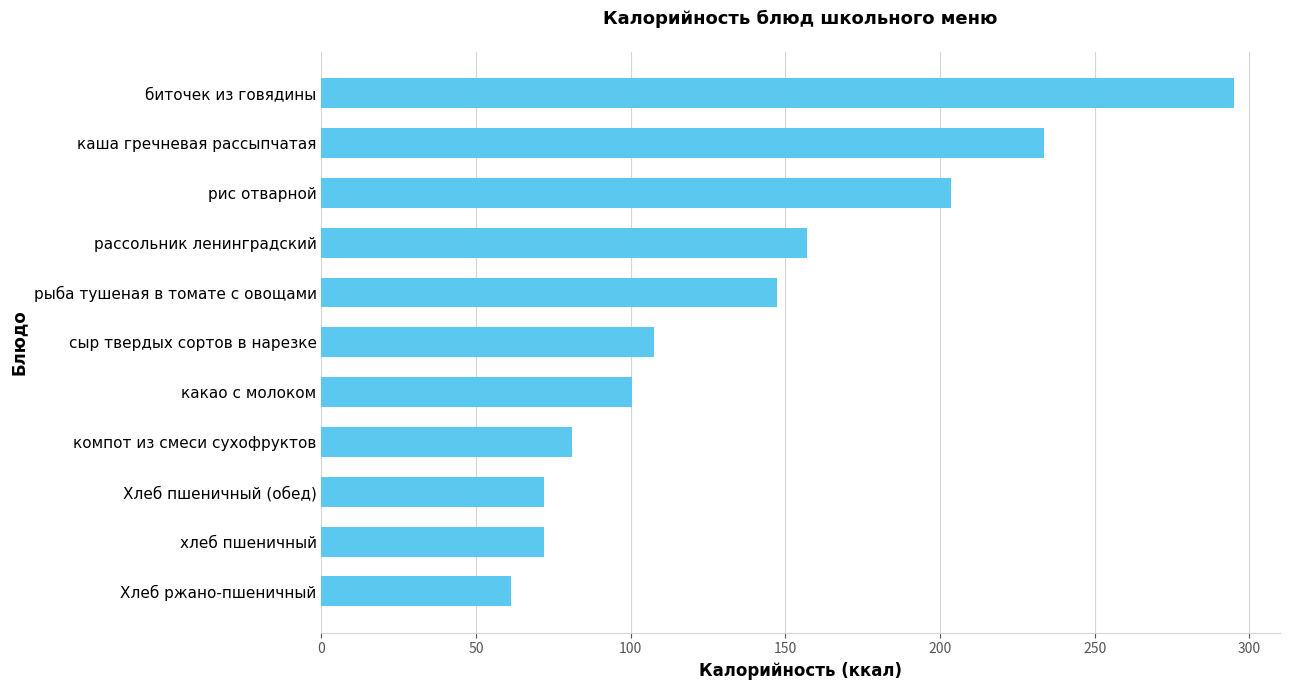

What is the ratio of the value at рыба тушеная в томате с овощами to the value at компот из смеси сухофруктов?

1.8